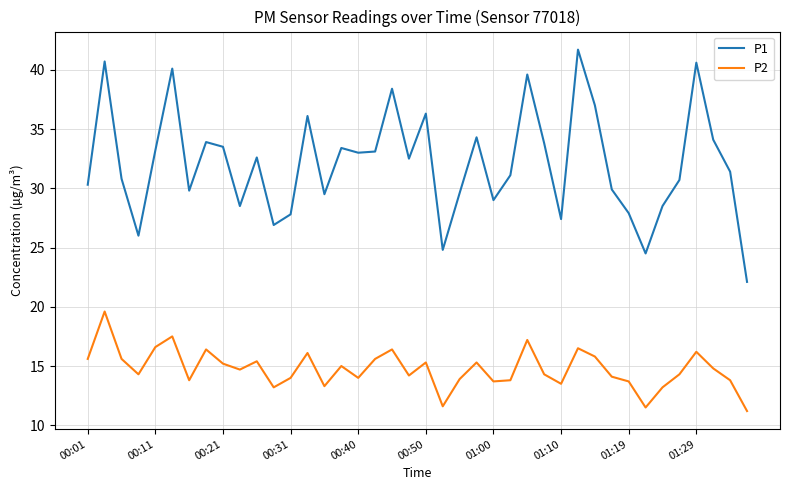

True or false: P1 and P2 intersect in this chart.

False